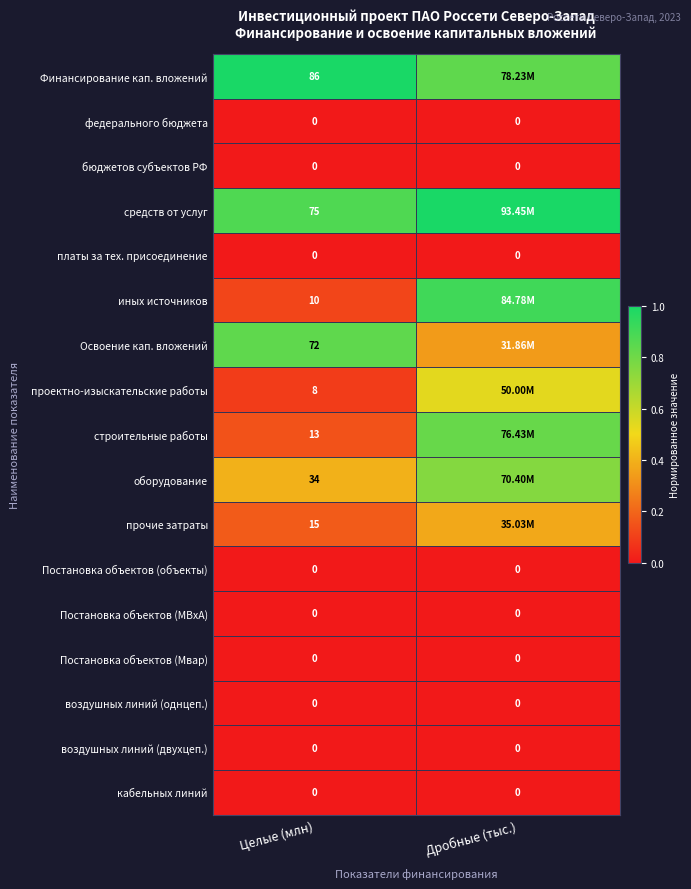

How many data points does each series have?

2